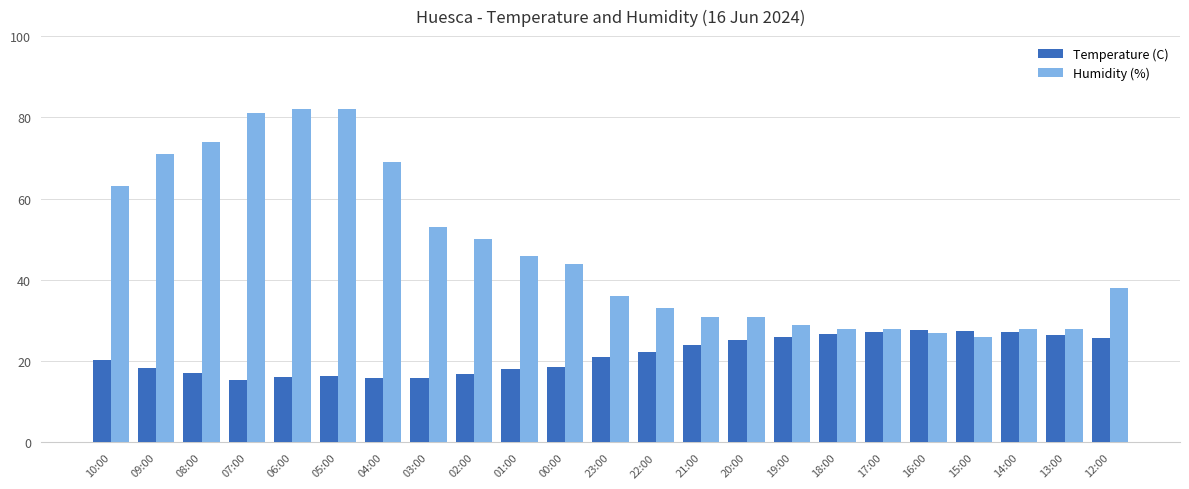

At which label does Humidity (%) first exceed 38?

10:00